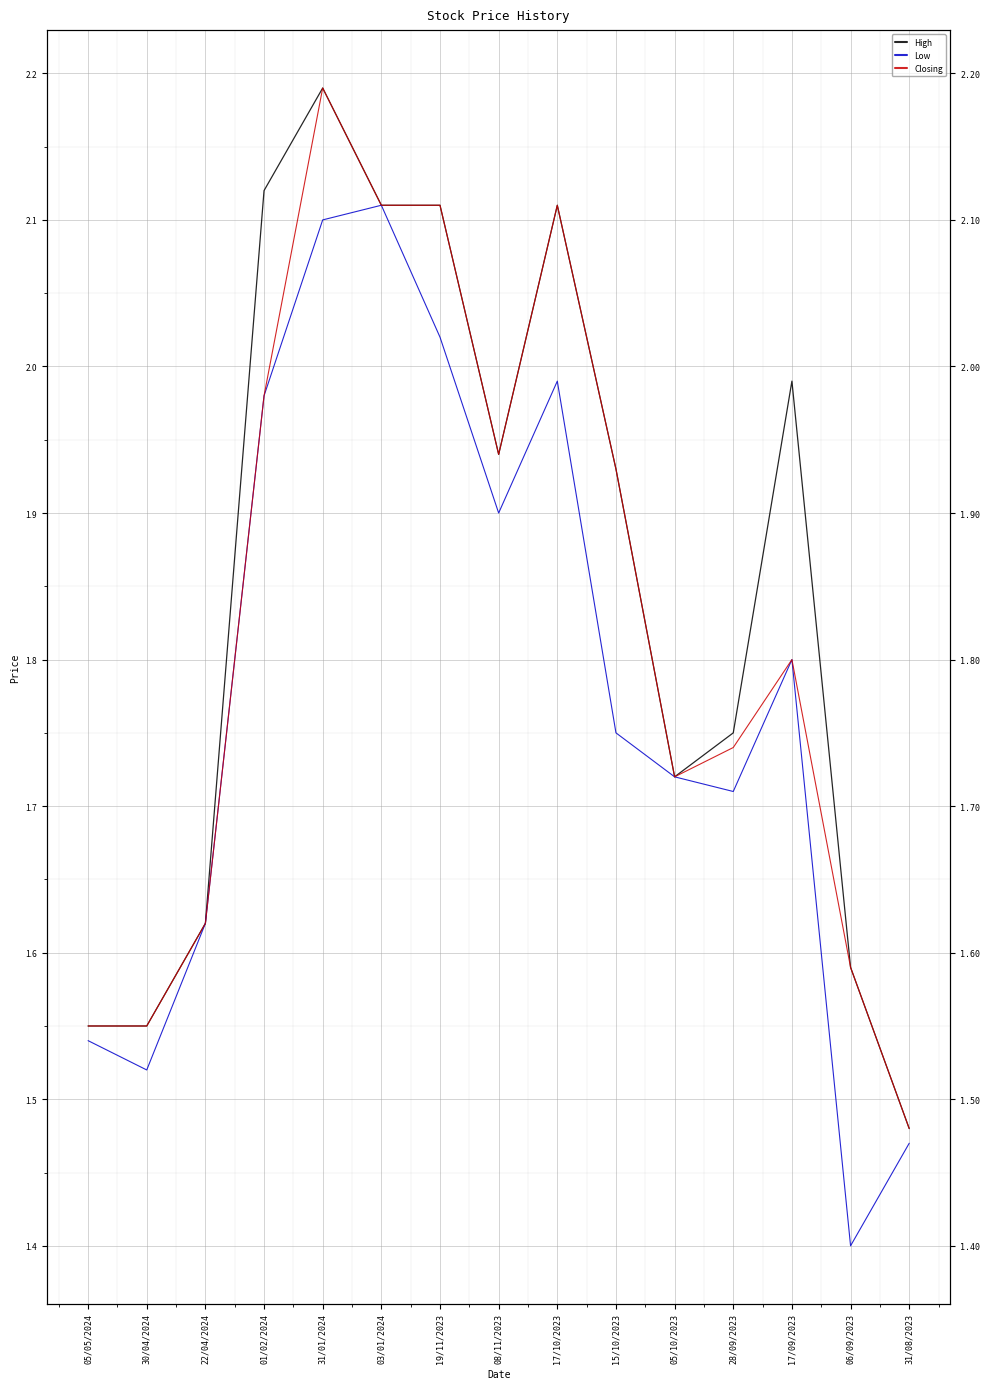

Reading right to left, extract all data points from this chart.

High: 1.5	1.6	2.0	1.8	1.7	1.9	2.1	1.9	2.1	2.1	2.2	2.1	1.6	1.6	1.6
Low: 1.5	1.4	1.8	1.7	1.7	1.8	2.0	1.9	2.0	2.1	2.1	2.0	1.6	1.5	1.5
Closing: 1.5	1.6	1.8	1.7	1.7	1.9	2.1	1.9	2.1	2.1	2.2	2.0	1.6	1.6	1.6